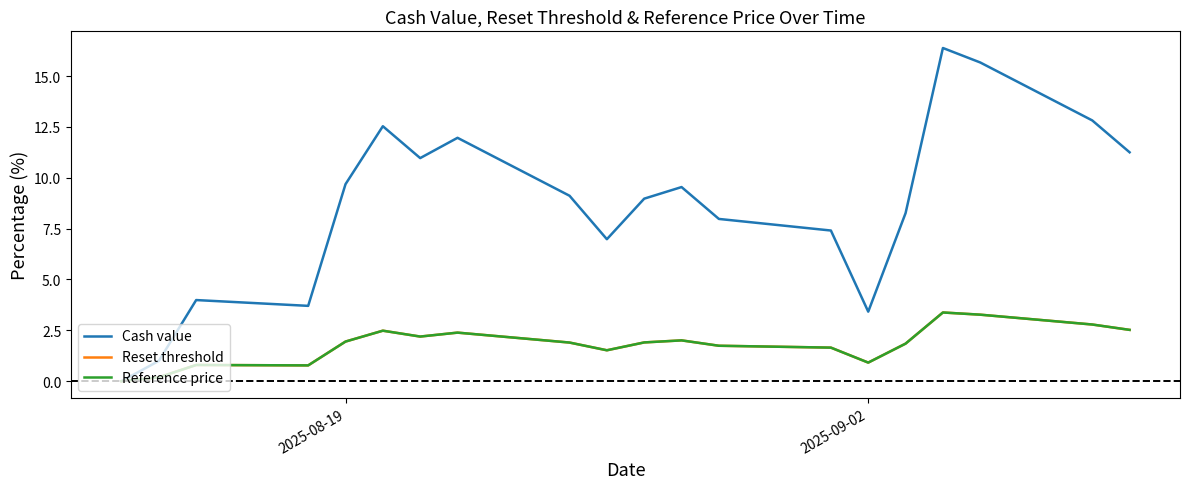

Which series has the largest total across all categories?

Cash value